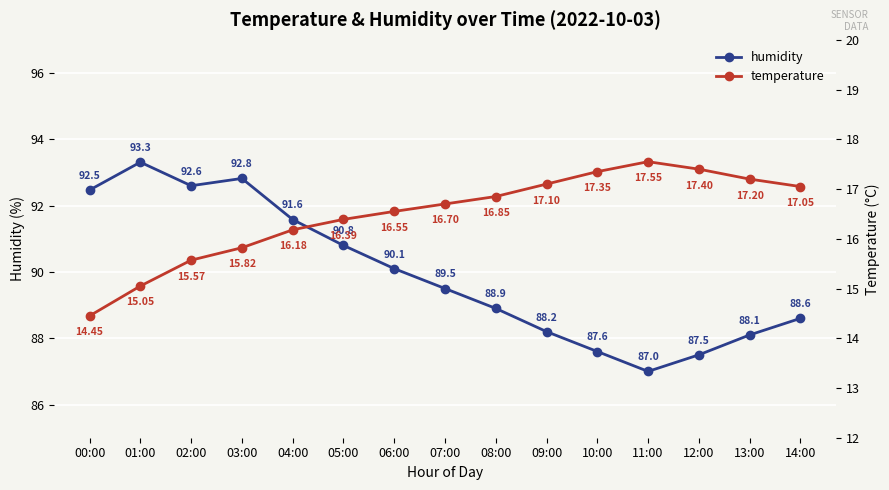

True or false: humidity and temperature cross at least once.

False